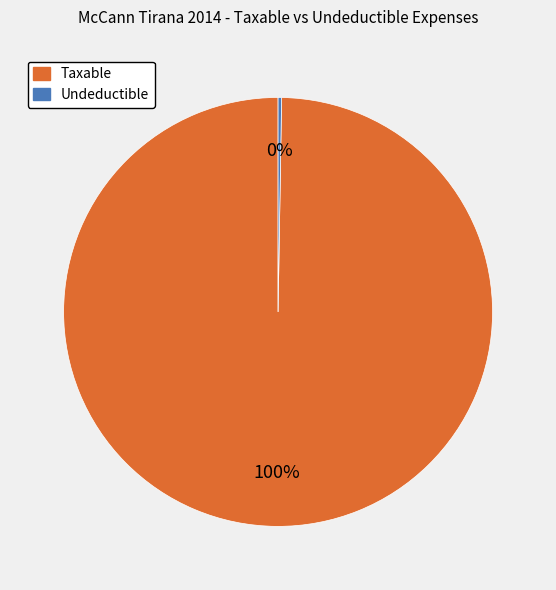

Which category has the biggest portion of the pie?

Taxable